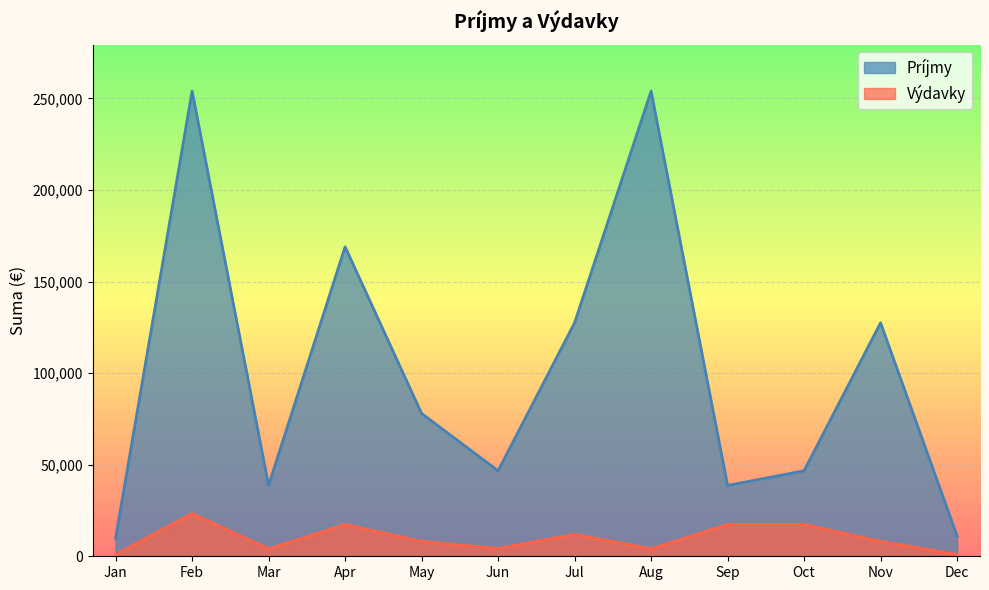

Which label corresponds to the smallest value in the chart?

Jan